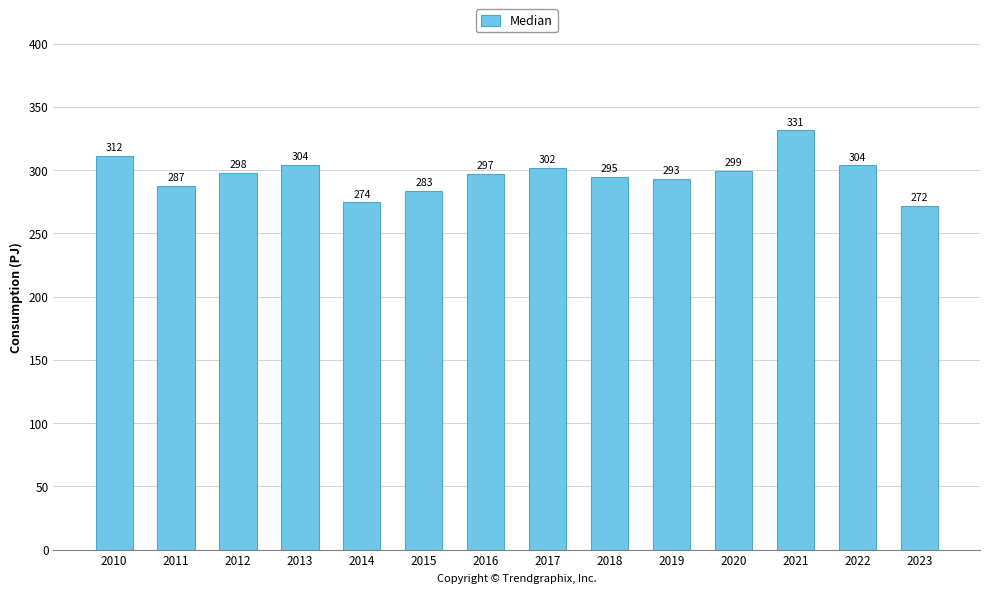

What is the value of the 11th bar from the left?

299.3